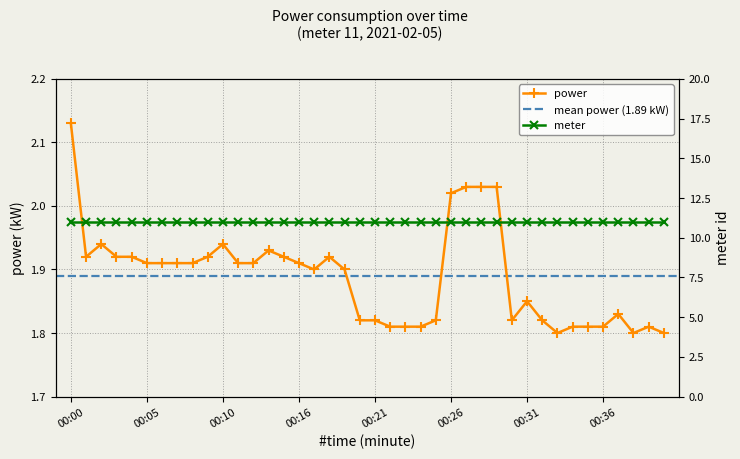

Does the chart display data point markers on the line(s)?

Yes